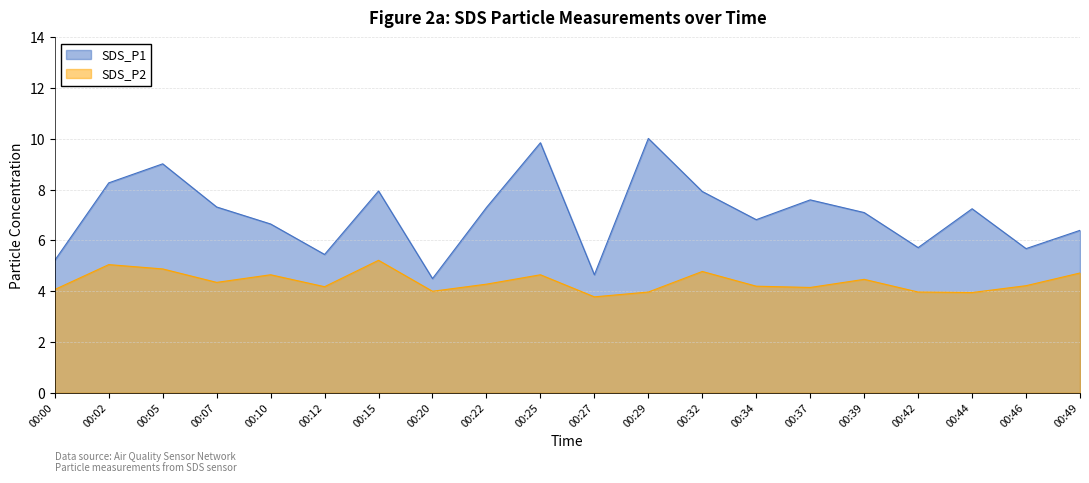

What is the difference between the highest and lowest values at 00:07?

3.0